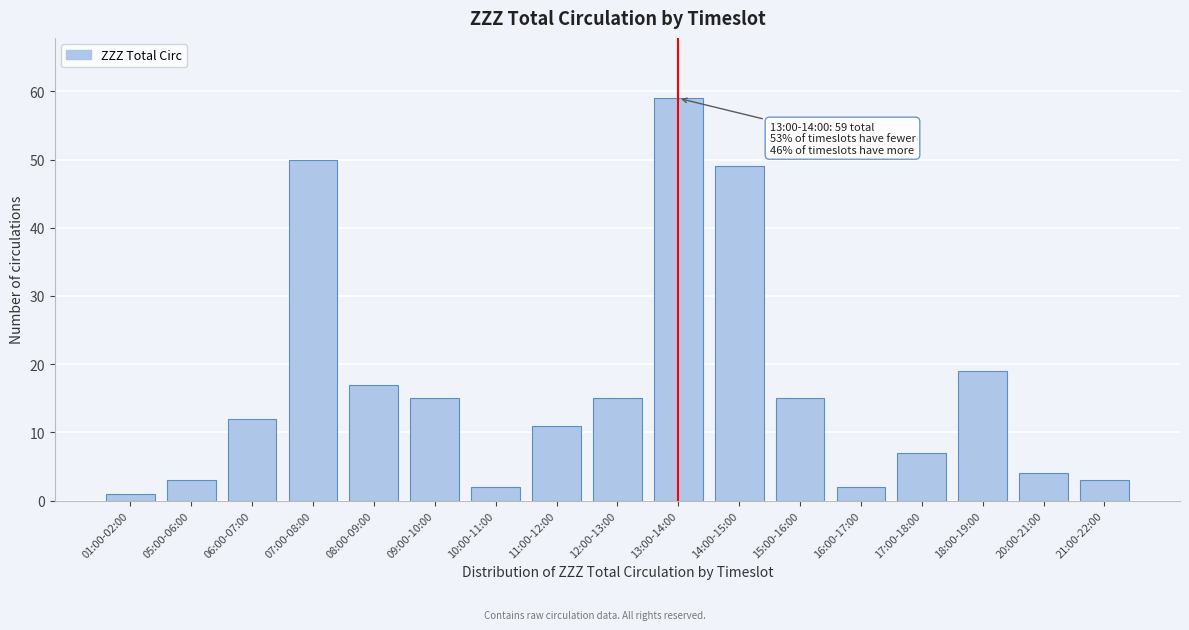

Reading left to right, transcribe all the data shown in this chart.

01:00-02:00=1	05:00-06:00=3	06:00-07:00=12	07:00-08:00=50	08:00-09:00=17	09:00-10:00=15	10:00-11:00=2	11:00-12:00=11	12:00-13:00=15	13:00-14:00=59	14:00-15:00=49	15:00-16:00=15	16:00-17:00=2	17:00-18:00=7	18:00-19:00=19	20:00-21:00=4	21:00-22:00=3